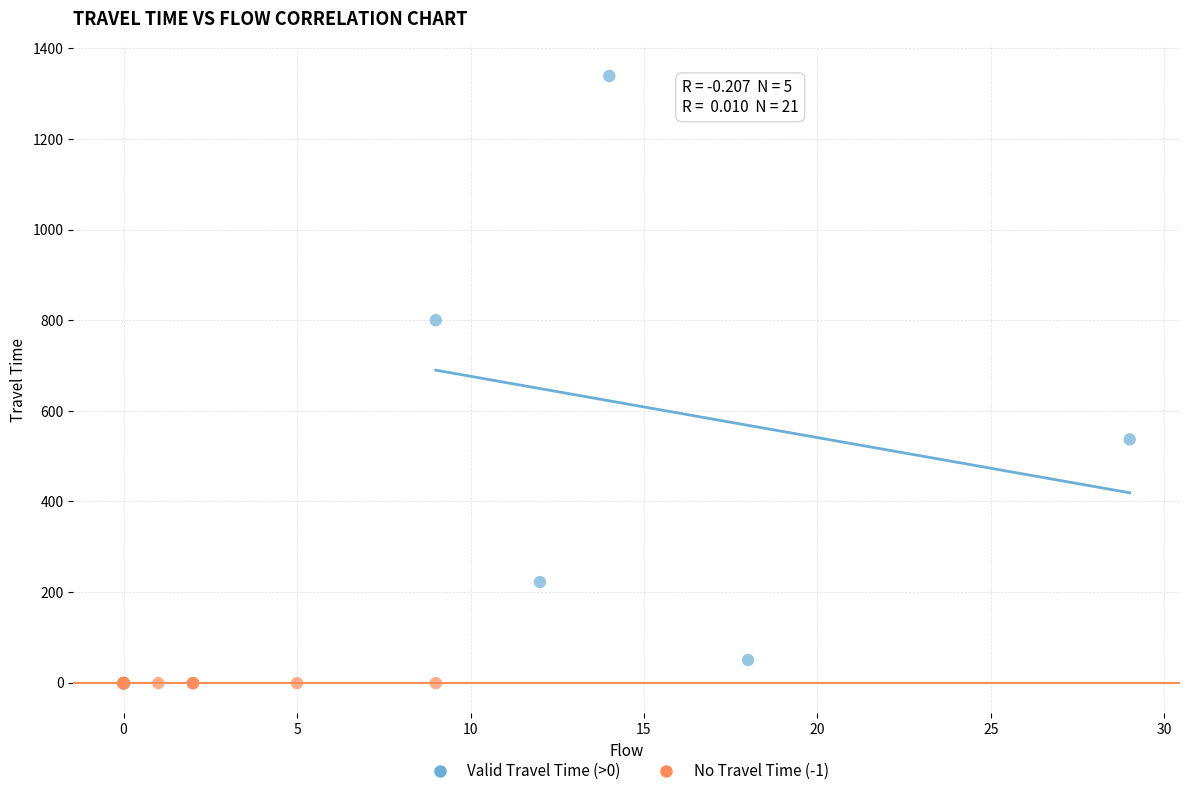

Which series contains the highest Y value?

Valid Travel Time (>0)